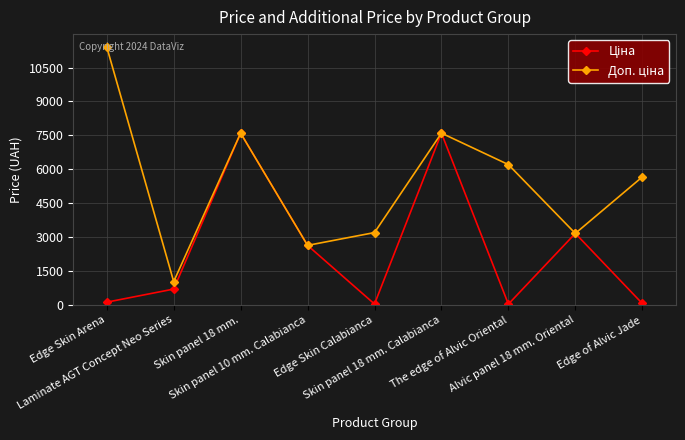

How many data points does each series have?

9